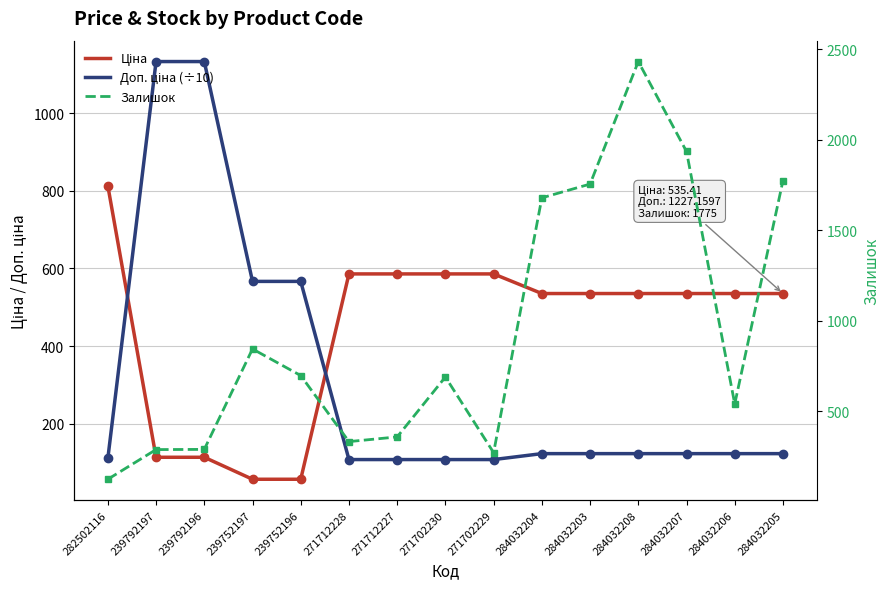

At which category does the chart reach its peak across all series?

284032208